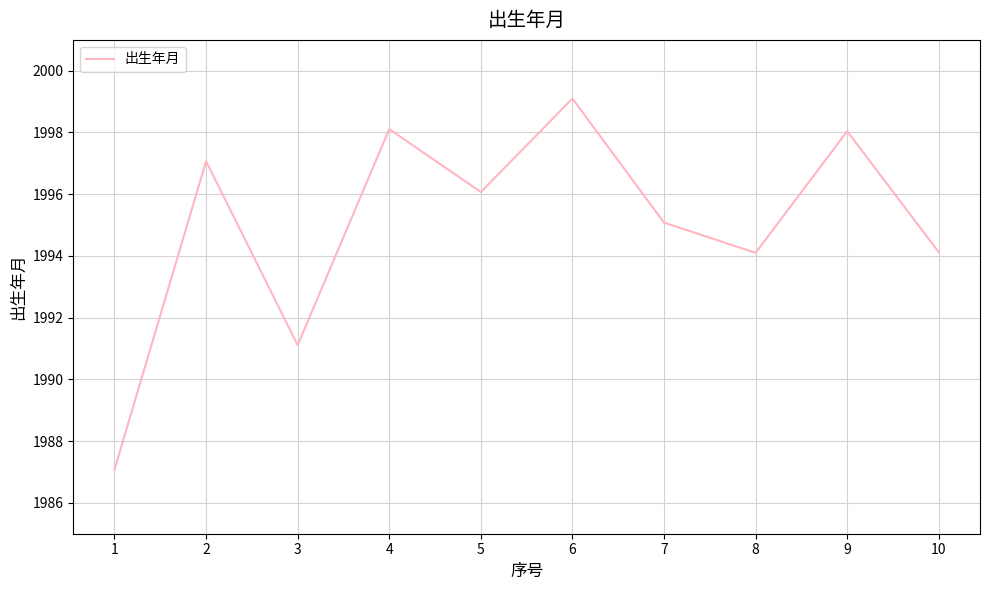

Count the number of data series in this chart.

1